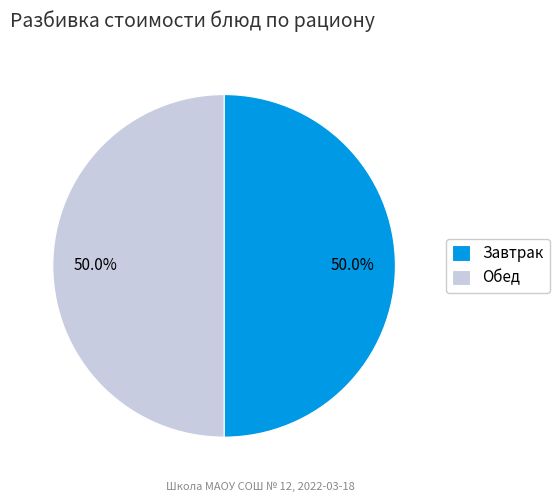

What is the ratio of the value at Завтрак to the value at Обед?

1.0